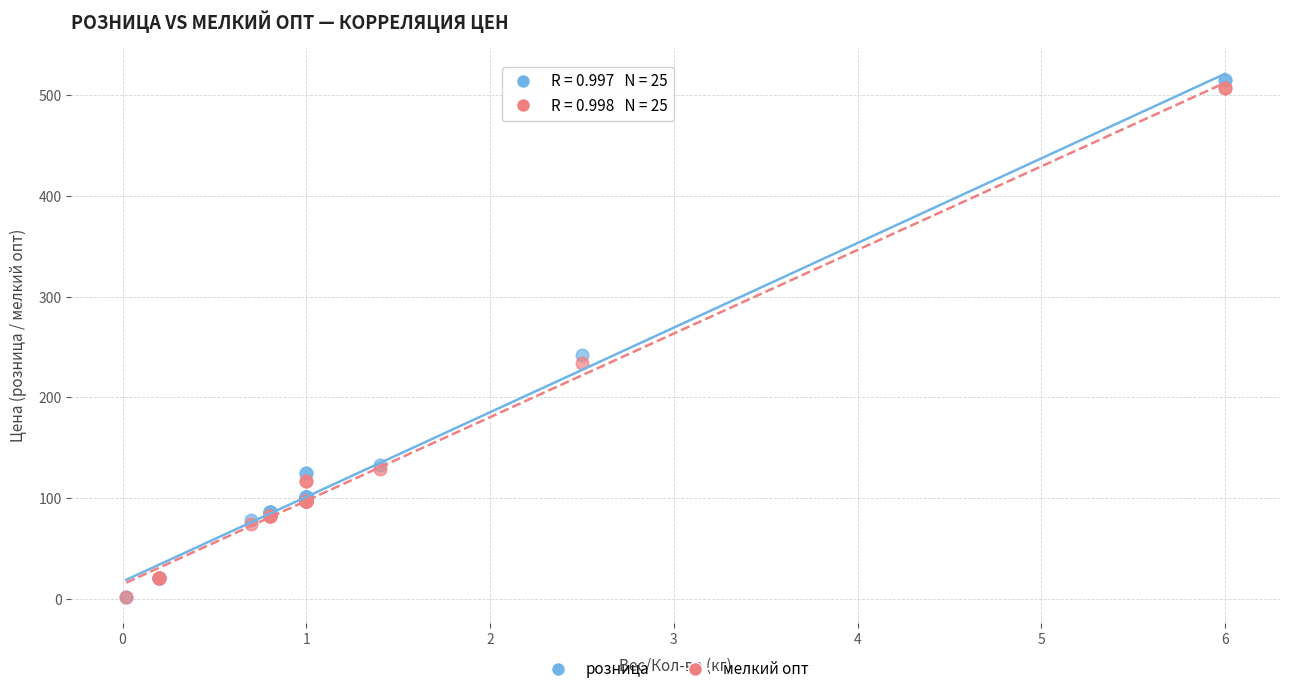

Which series contains the highest Y value?

розница